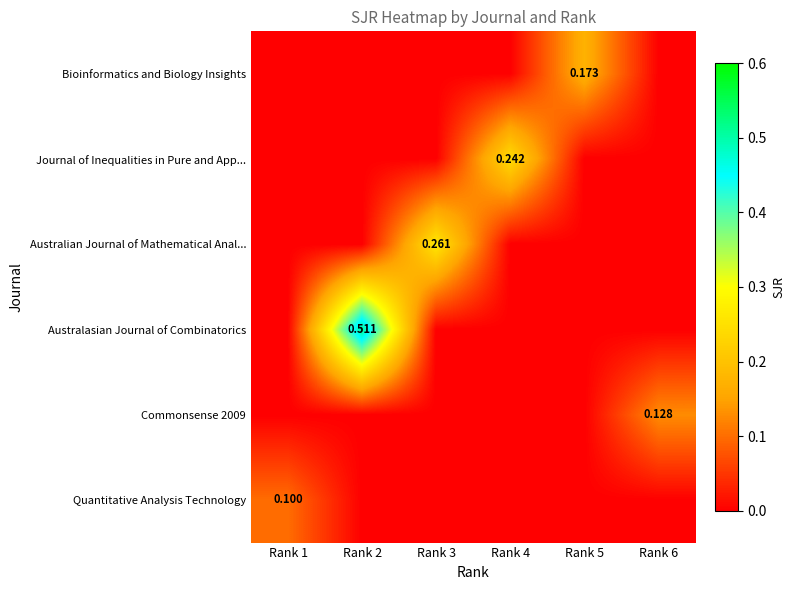

The value of Commonsense 2009 at Rank 6 is 0.1. True or false?

True